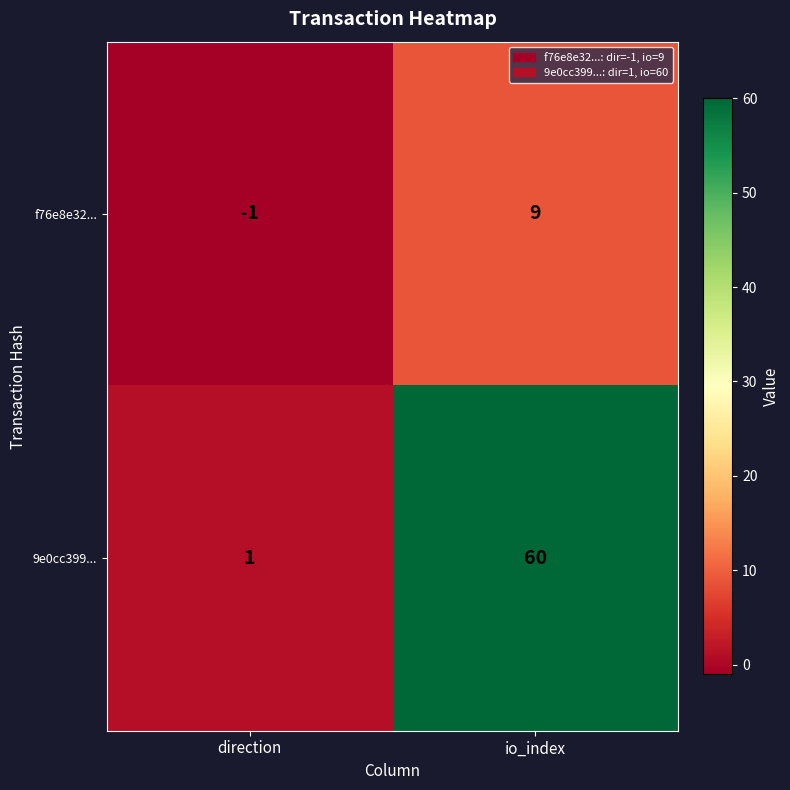

What is the difference between the maximum and minimum values in the 9e0cc399... series?

59